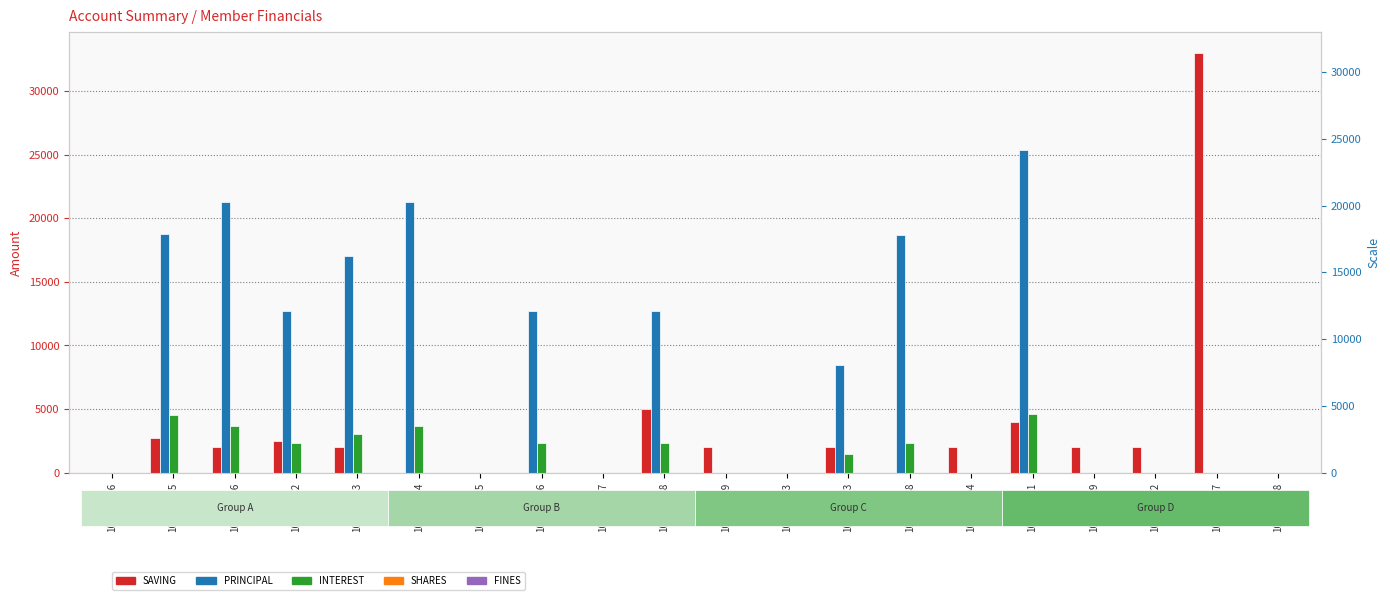

What is the difference between the PRINCIPAL values at 101002682 and 101003488?

6000